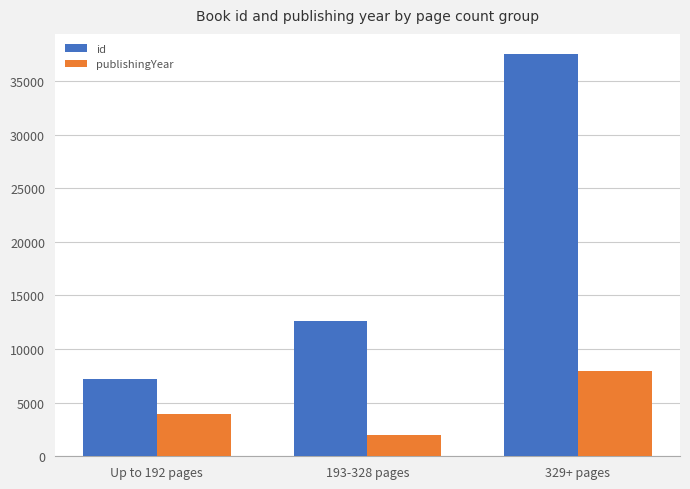

Which category has the lowest value across all series?

193-328 pages